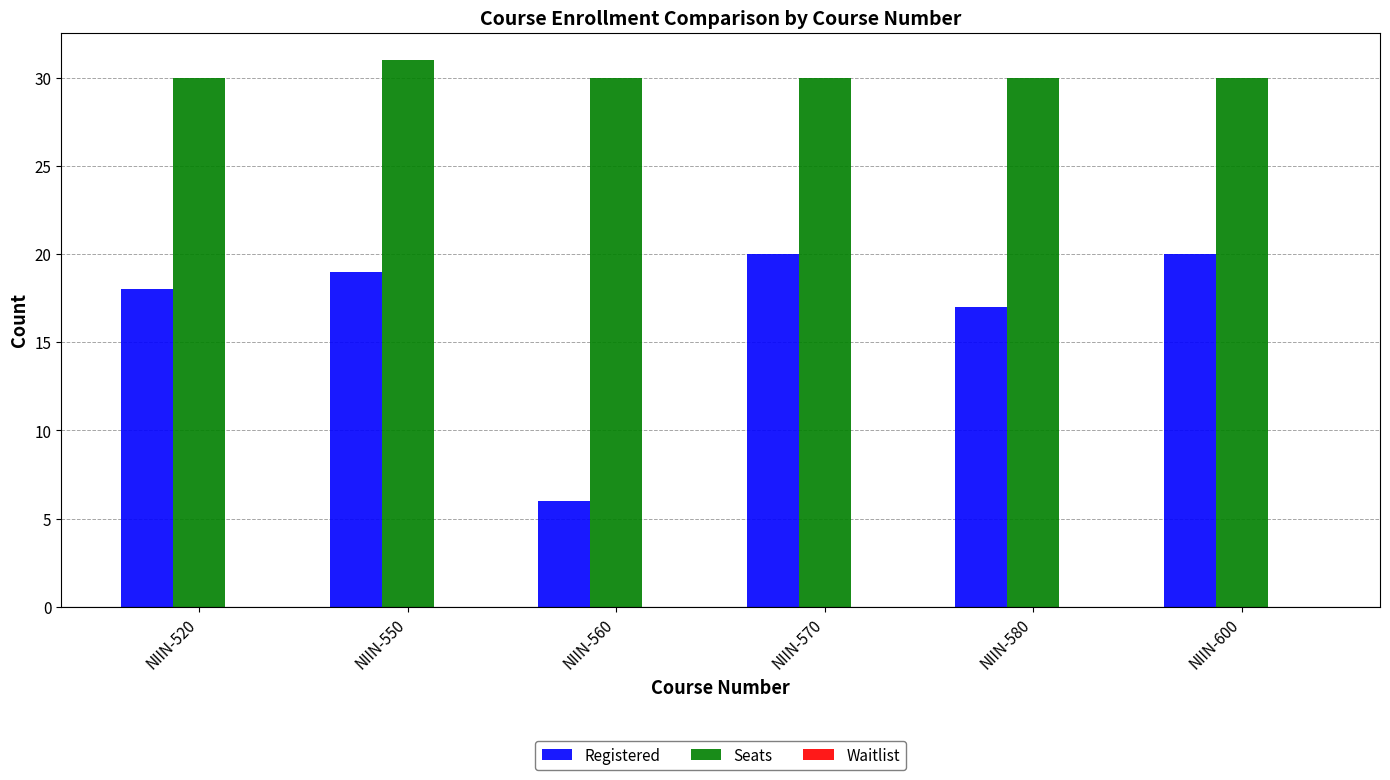

Rank the series at NIIN-560 from highest to lowest value.

Seats, Registered